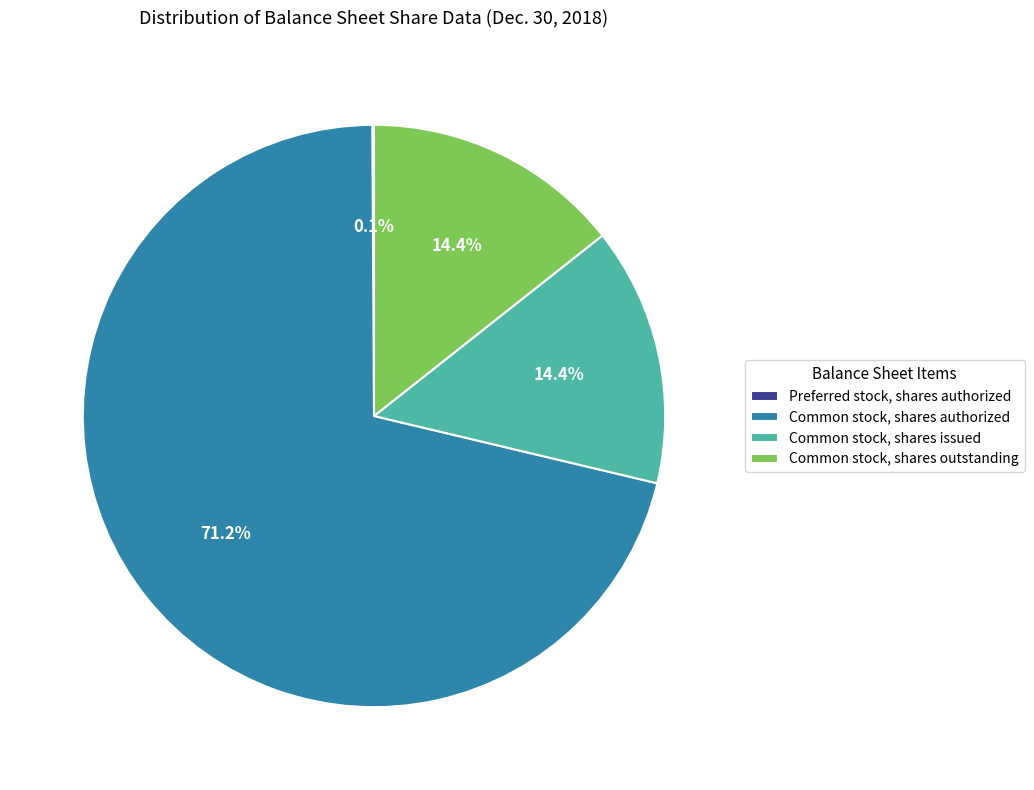

What portion of the pie excludes Common stock, shares issued?

85.6%